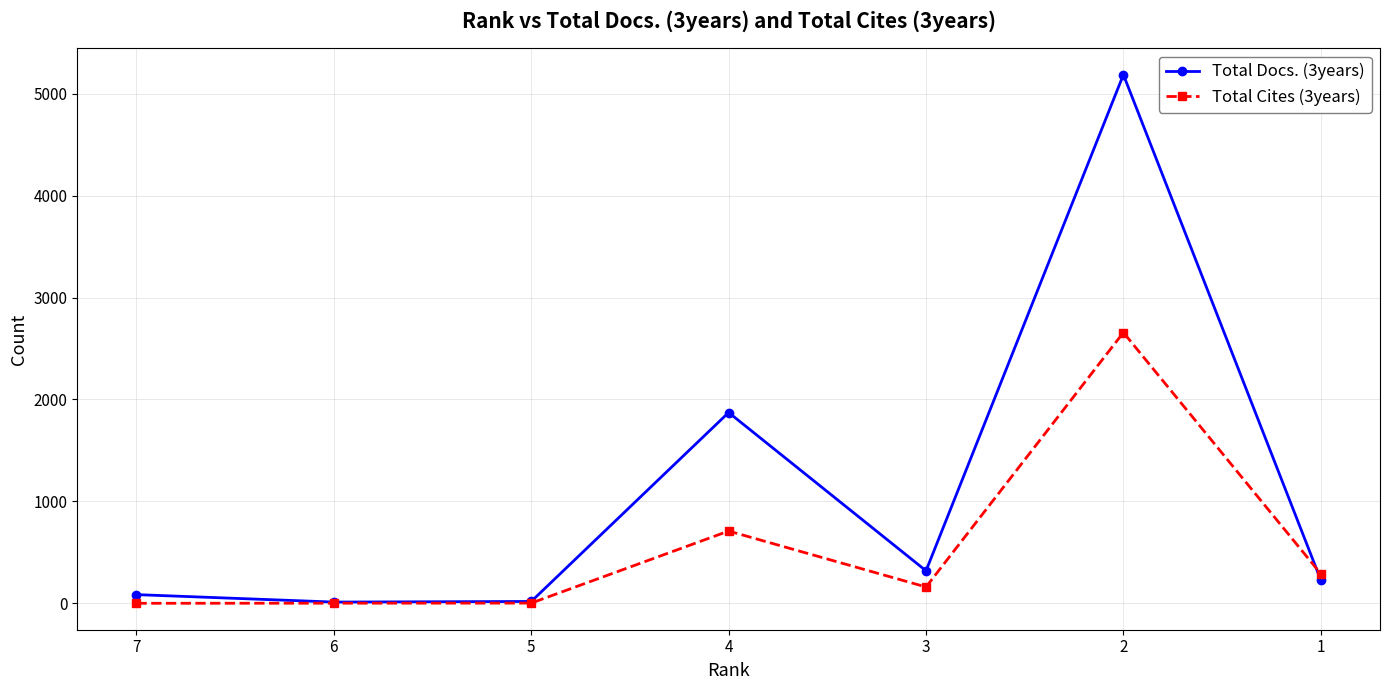

What are all the series names shown in the legend?

Total Docs. (3years), Total Cites (3years)